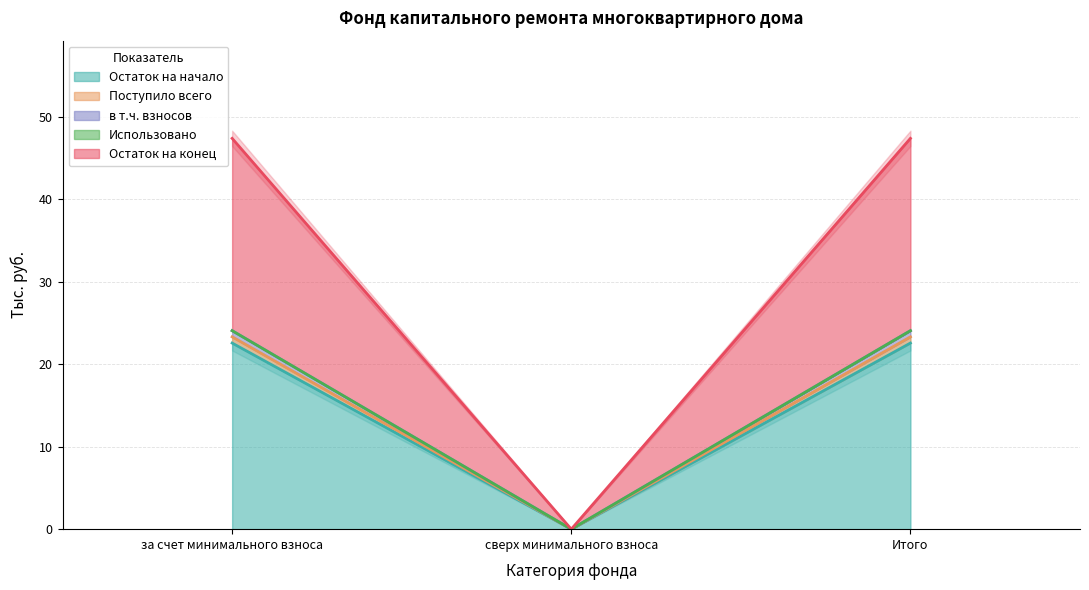

Rank the categories by Остаток на конец value from lowest to highest.

сверх минимального взноса, за счет минимального взноса, Итого